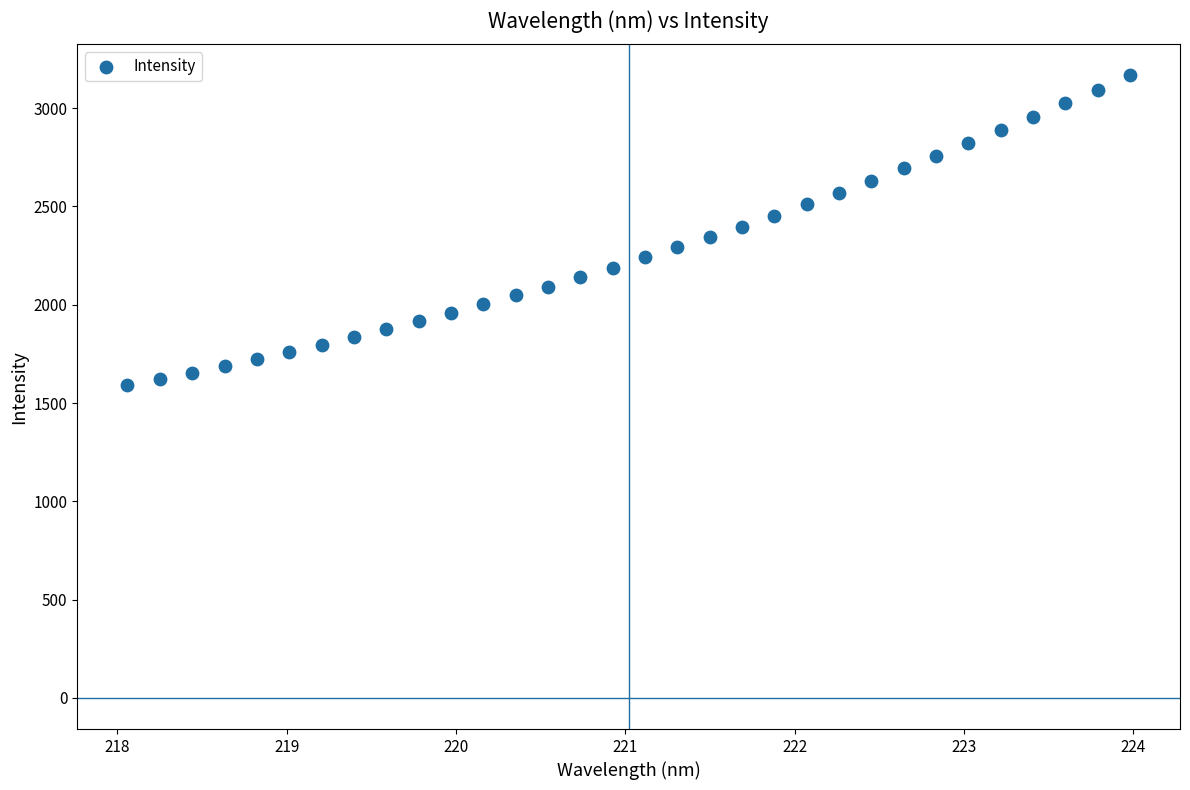

What is the range of Y values (max minus min)?

1576.2